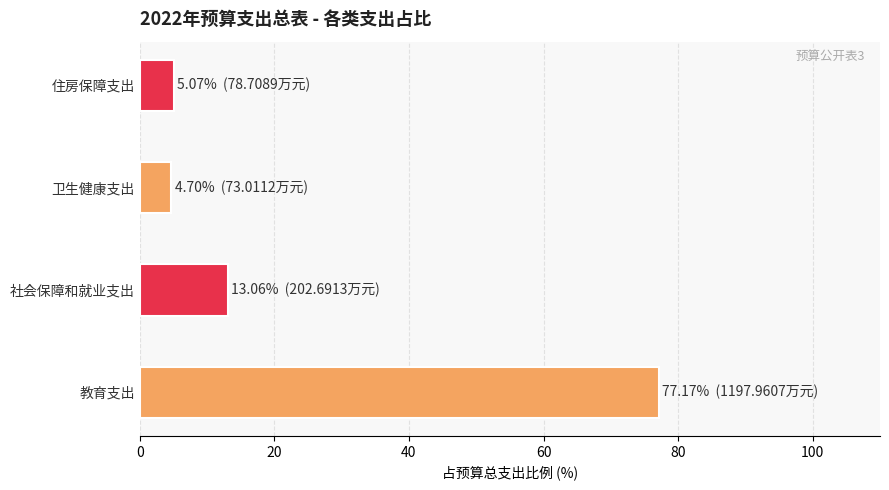

True or false: the data shows 202.7 at 社会保障和就业支出.

True